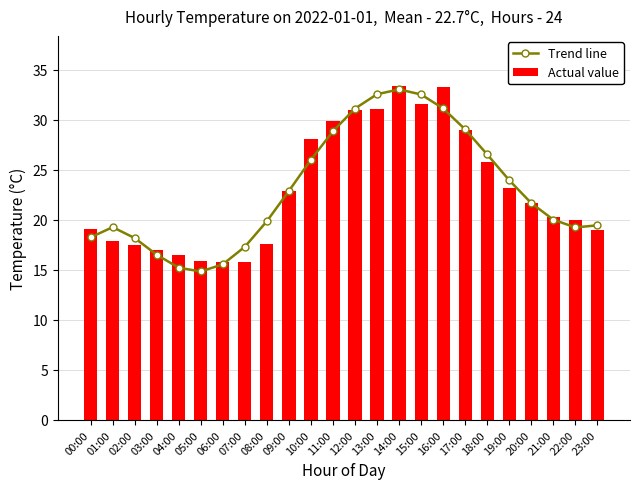

What is the maximum value for Actual value?

33.4